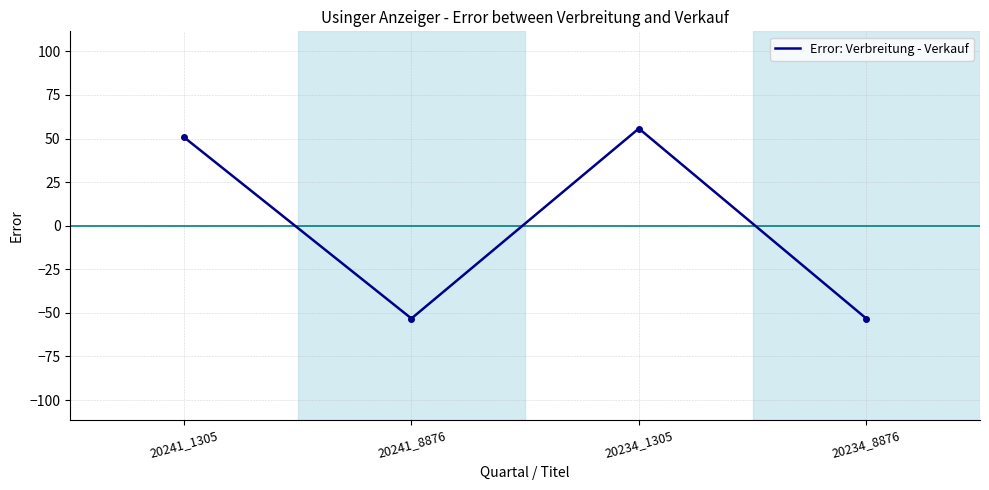

The chart shows a value of 50.8 at 20241_1305. True or false?

True